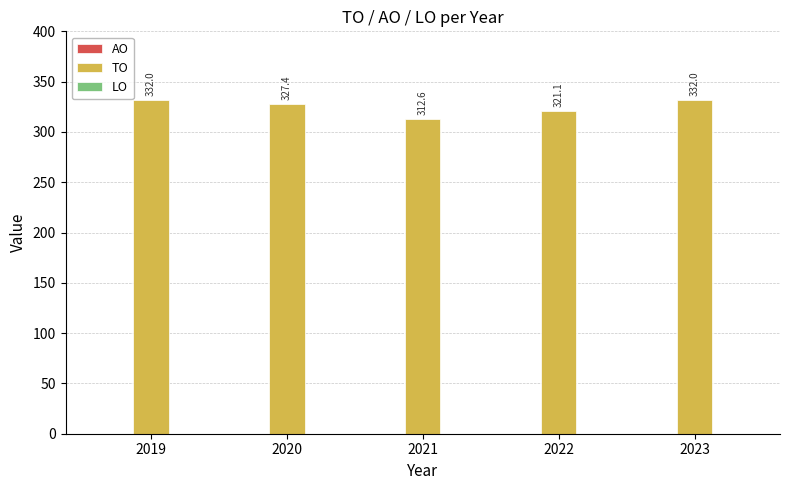

Reading left to right, extract all data points from this chart.

332.0	327.4	312.6	321.1	332.0